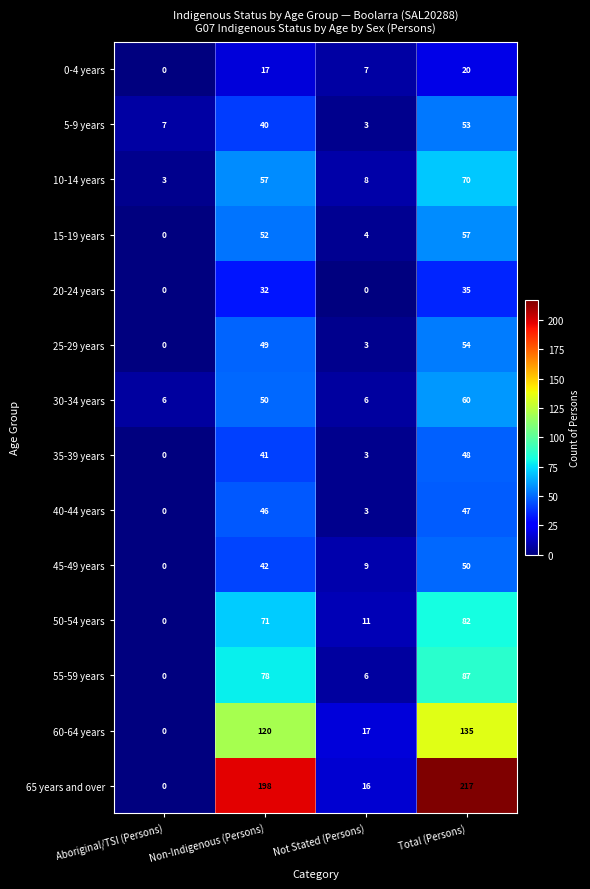

Is it true that 0-4 years equals 17 at Non-Indigenous (Persons)?

True